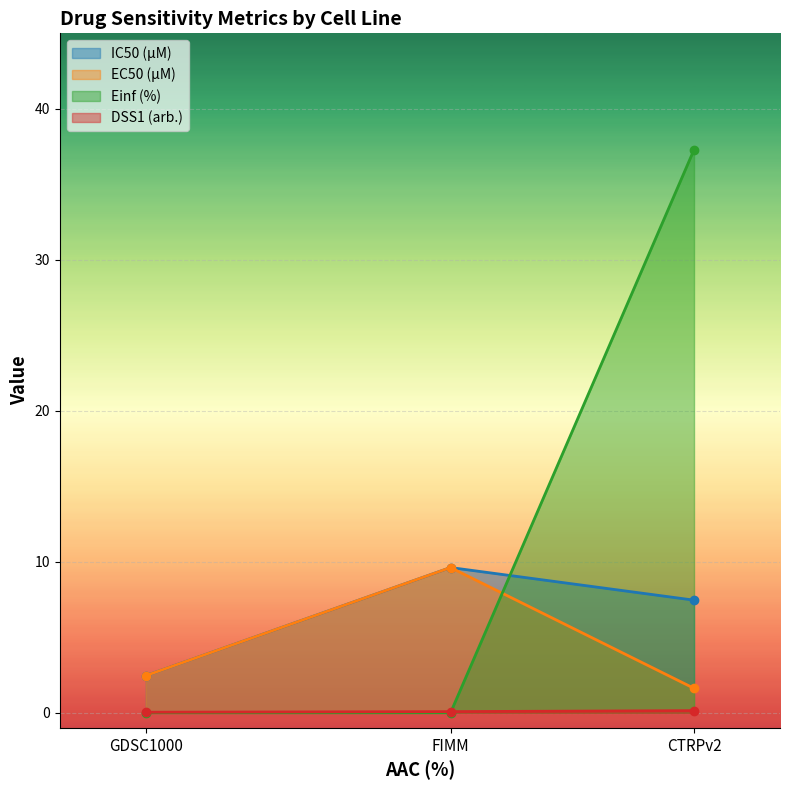

The value of EC50 (µM) at CTRPv2 is 1.6. True or false?

True